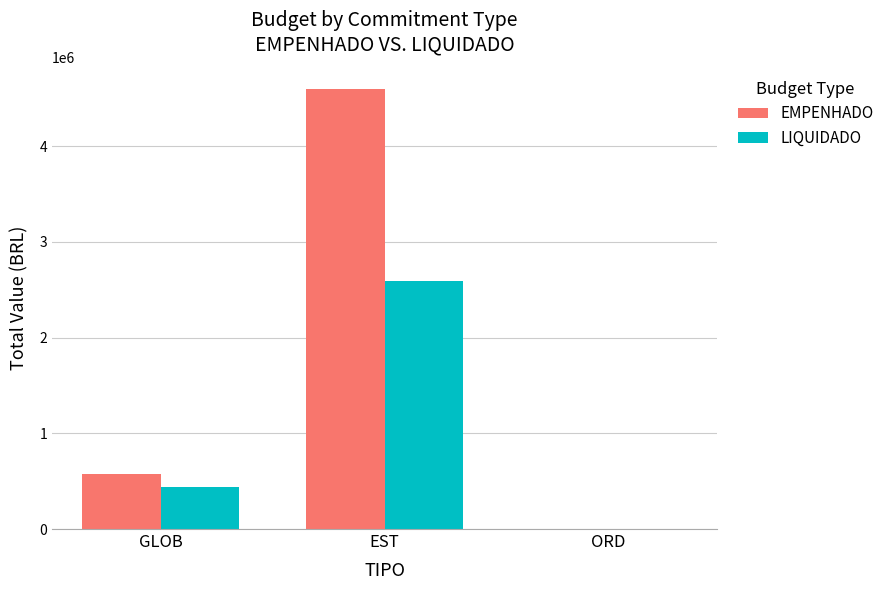

True or false: LIQUIDADO has a value of 916442.5 at EST.

False